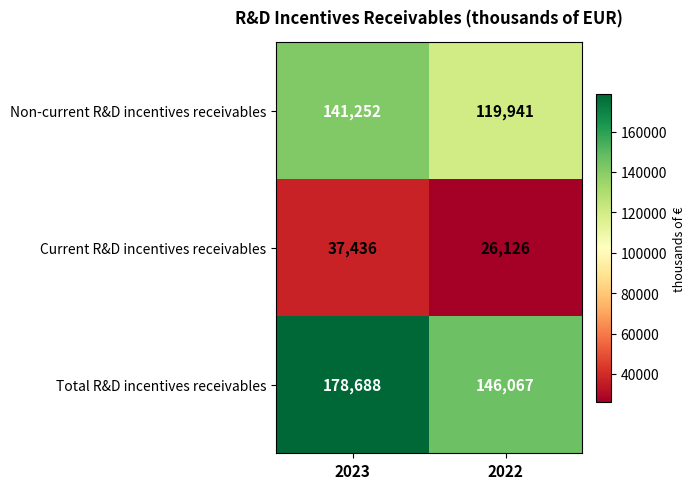

What is the average value of the Current R&D incentives receivables series?

31781